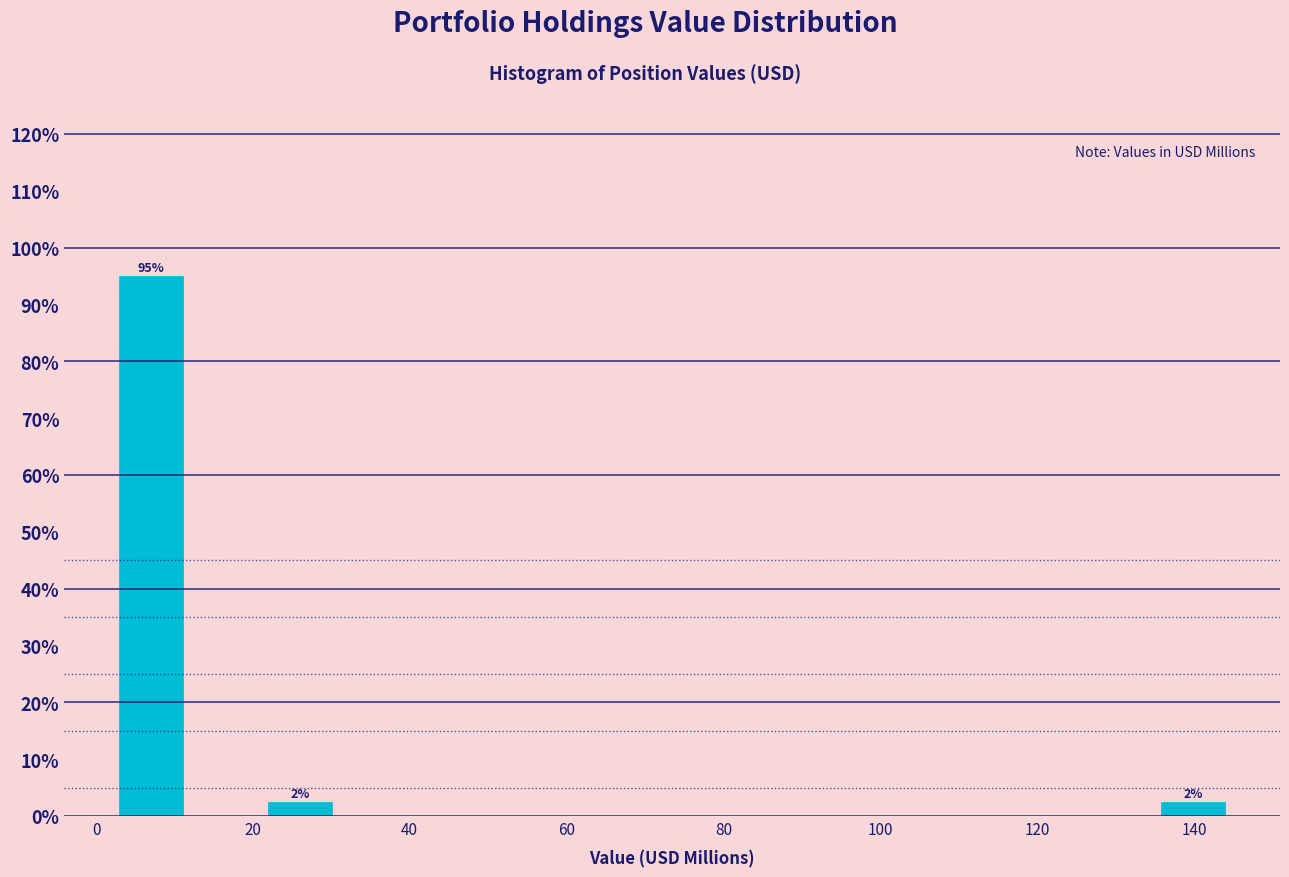

Which range on the x-axis has the tallest bar?

2 to 12